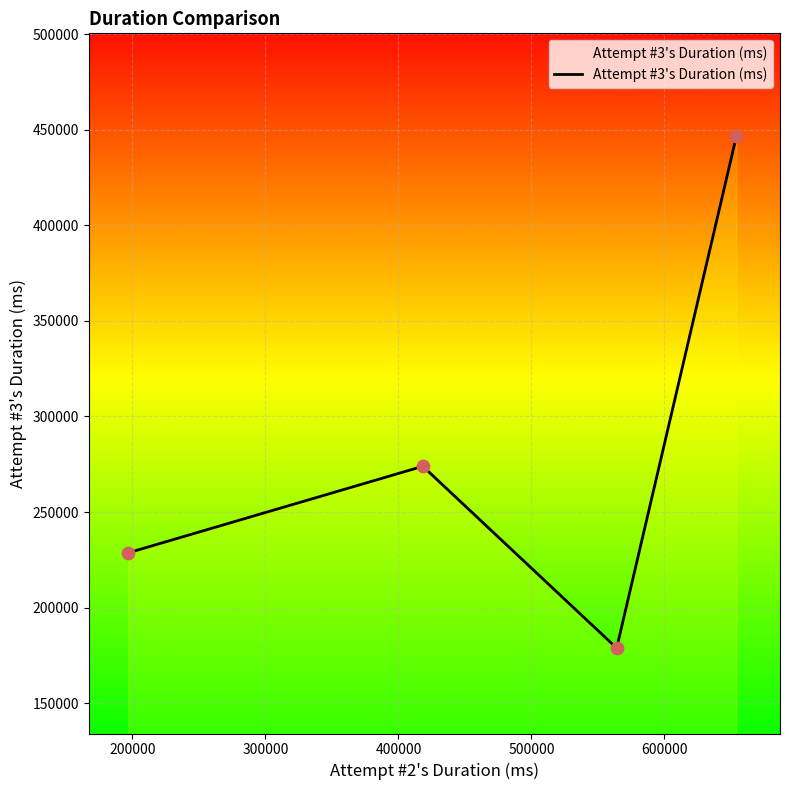

What is the greatest value displayed?

446882